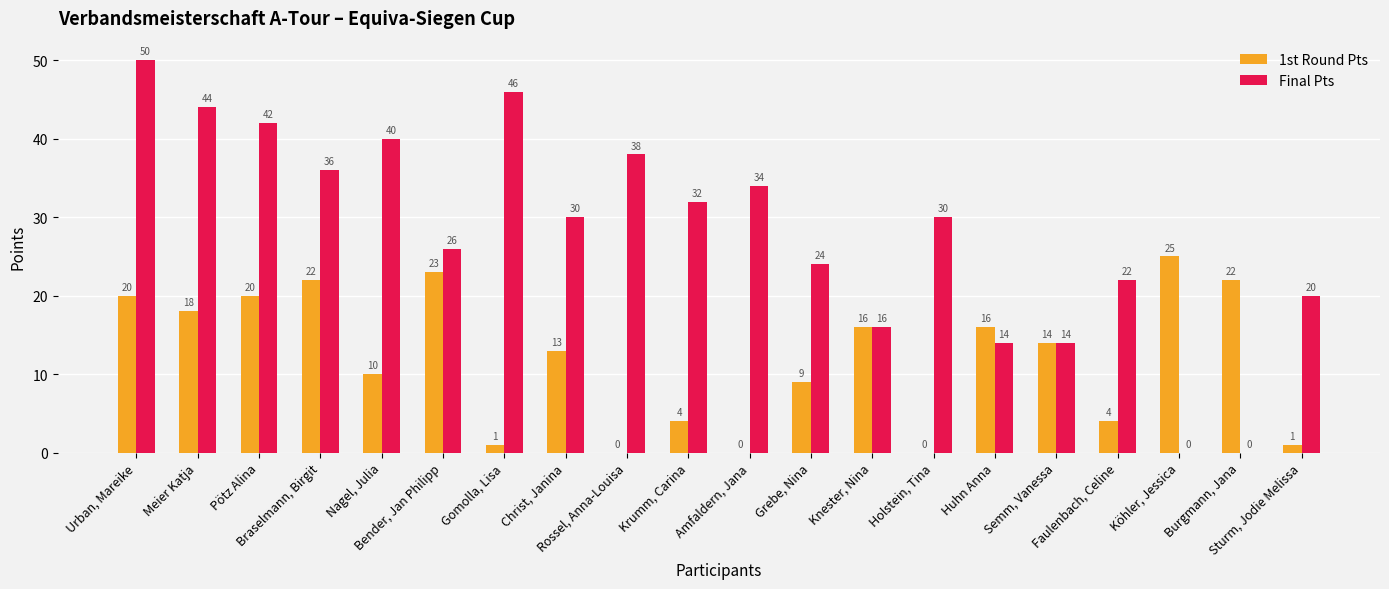

What is the maximum value for 1st Round Pts?

25